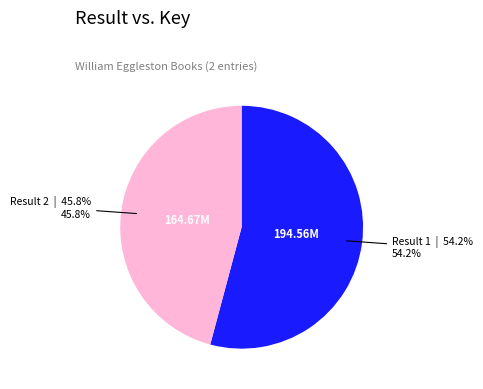

Is there any slice that represents more than half of the pie?

Yes